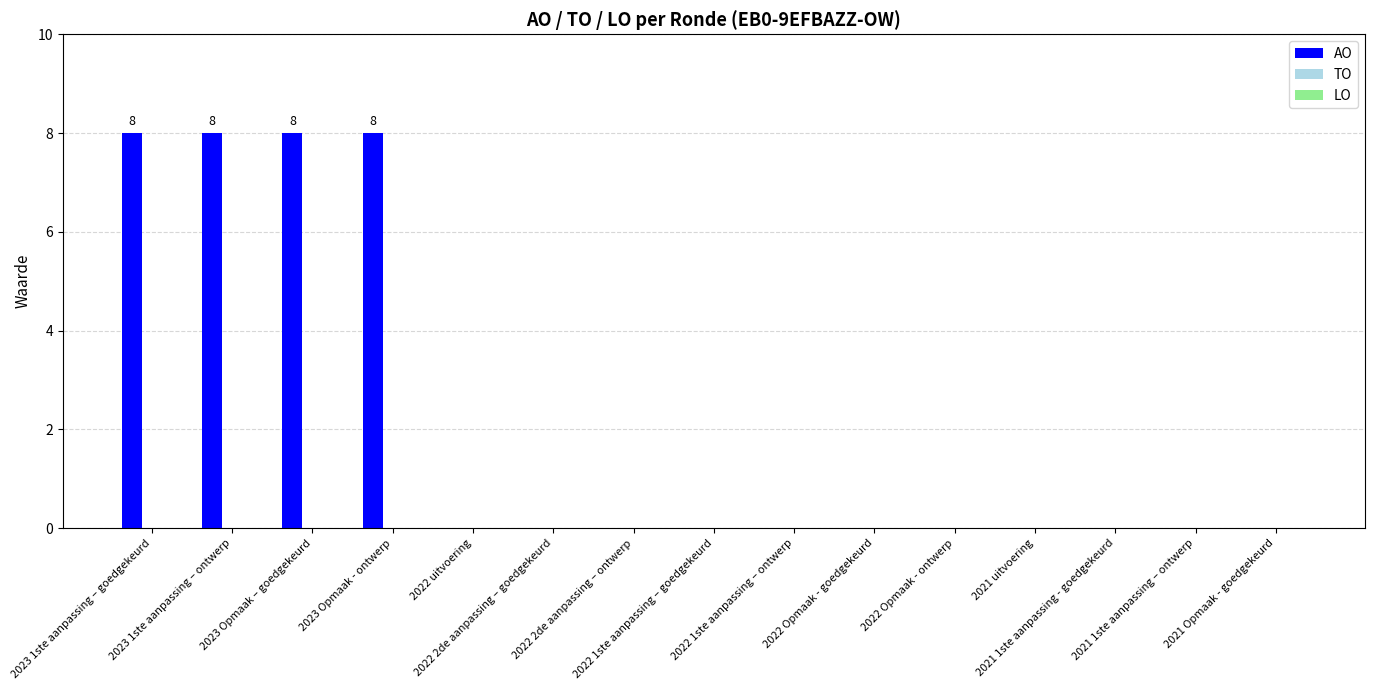

What is the greatest value displayed?

8